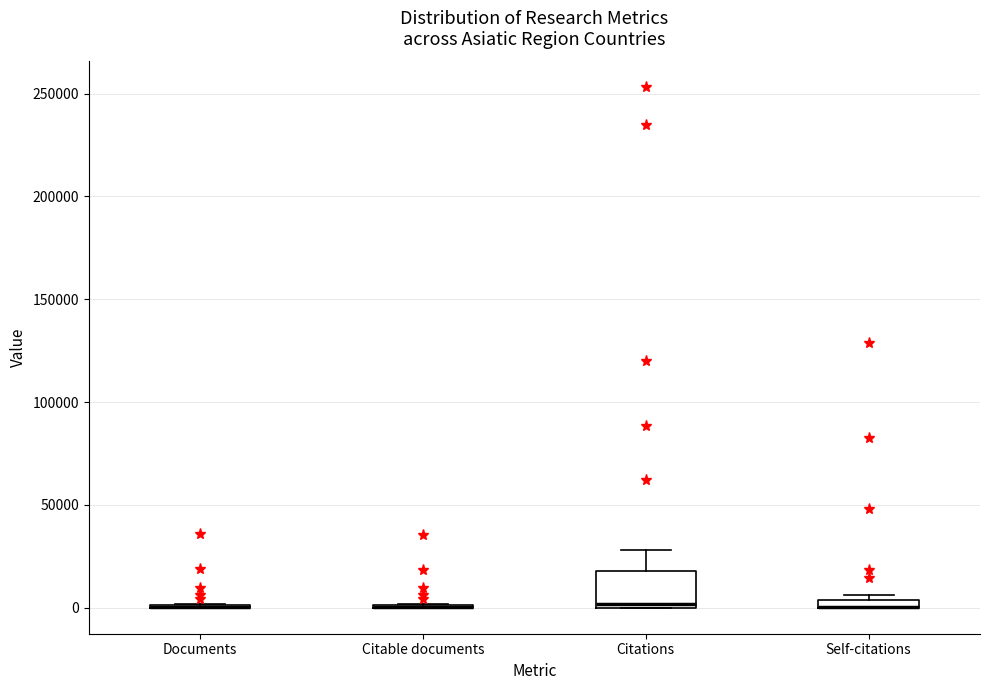

Where is the upper edge of the box for Self-citations on the y-axis? The values are not printed on the chart, so give them approximately, as read against the axis.

5000